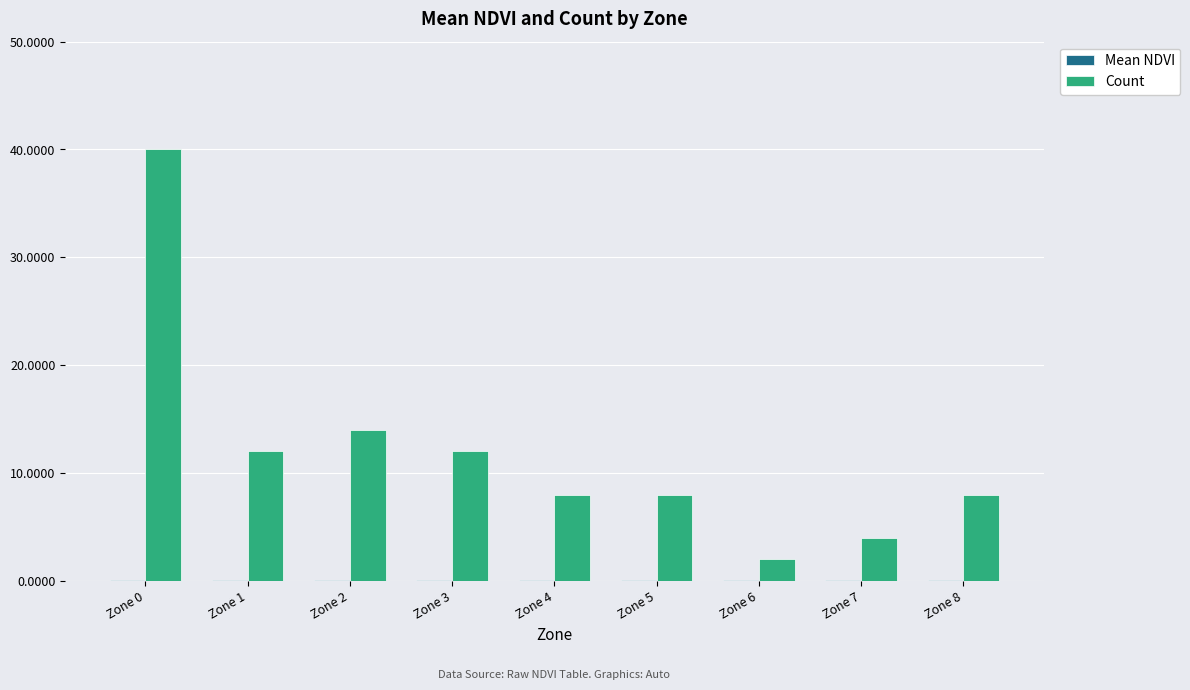

What is the sum of all Count values?

108.0